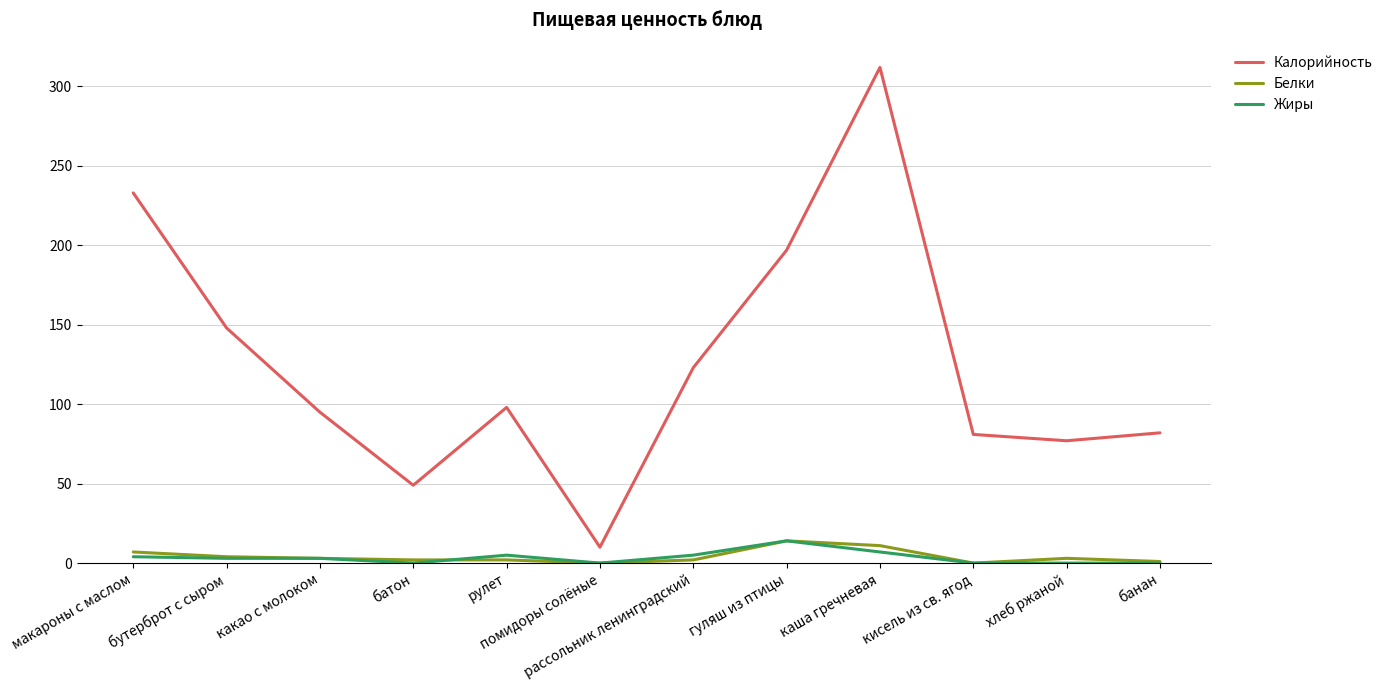

What is the total value across all series at хлеб ржаной?

80